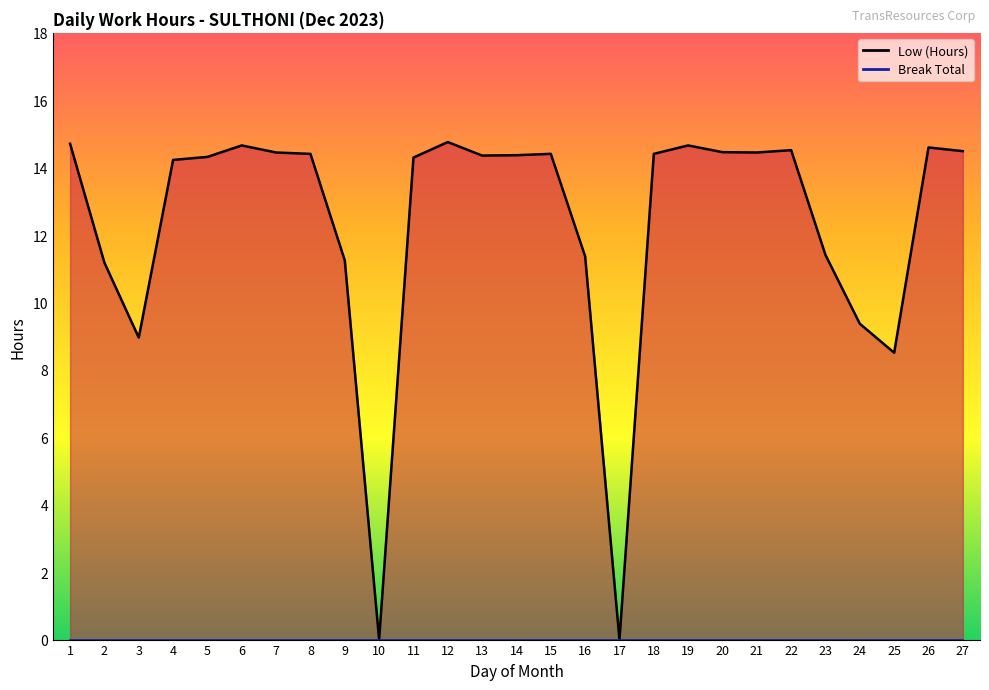

Reading left to right, extract all data points from this chart.

Low (Hours) line: 1=14.7	2=11.2	3=9.0	4=14.2	5=14.3	6=14.7	7=14.4	8=14.4	9=11.2	10=0.0	11=14.3	12=14.8	13=14.4	14=14.4	15=14.4	16=11.4	17=0.0	18=14.4	19=14.7	20=14.5	21=14.4	22=14.5	23=11.4	24=9.4	25=8.5	26=14.6	27=14.5
Break Total line: 1=0.0	2=0.0	3=0.0	4=0.0	5=0.0	6=0.0	7=0.0	8=0.0	9=0.0	10=0.0	11=0.0	12=0.0	13=0.0	14=0.0	15=0.0	16=0.0	17=0.0	18=0.0	19=0.0	20=0.0	21=0.0	22=0.0	23=0.0	24=0.0	25=0.0	26=0.0	27=0.0